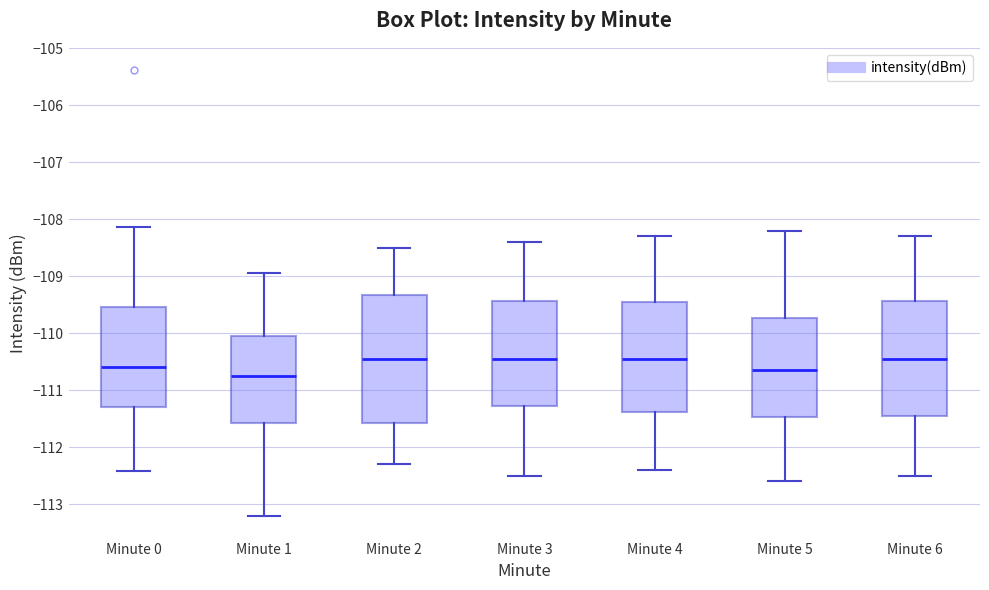

Reading left to right, read every box against the y-axis: the position of its median line, the range the box covers, and the ends of its whiskers. The values are not printed on the chart, so give them approximately, as read against the axis.

Minute 0: median -110.6, box -111.3 to -109.5, whiskers -112.4 to -108.1
Minute 1: median -110.7, box -111.6 to -110.0, whiskers -113.2 to -108.9
Minute 2: median -110.4, box -111.6 to -109.3, whiskers -112.3 to -108.5
Minute 3: median -110.4, box -111.3 to -109.4, whiskers -112.5 to -108.4
Minute 4: median -110.4, box -111.4 to -109.4, whiskers -112.4 to -108.3
Minute 5: median -110.6, box -111.5 to -109.7, whiskers -112.6 to -108.2
Minute 6: median -110.4, box -111.4 to -109.4, whiskers -112.5 to -108.3